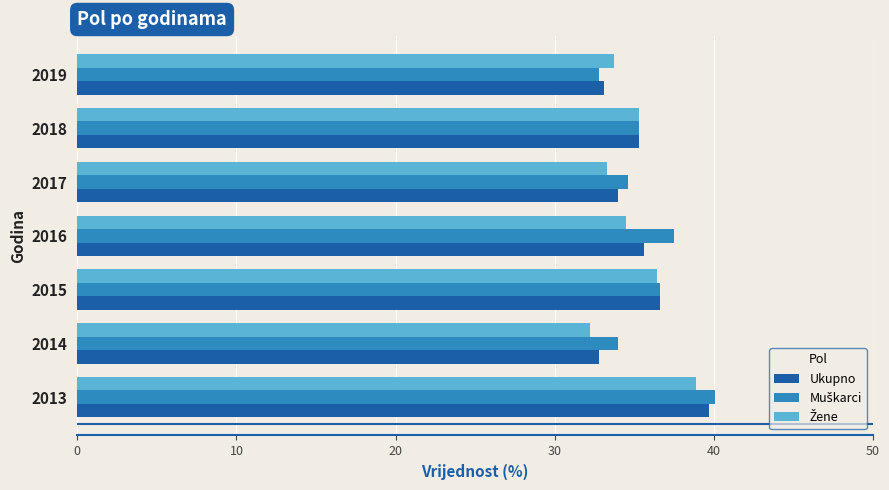

What is the average value of the Ukupno series?

35.3